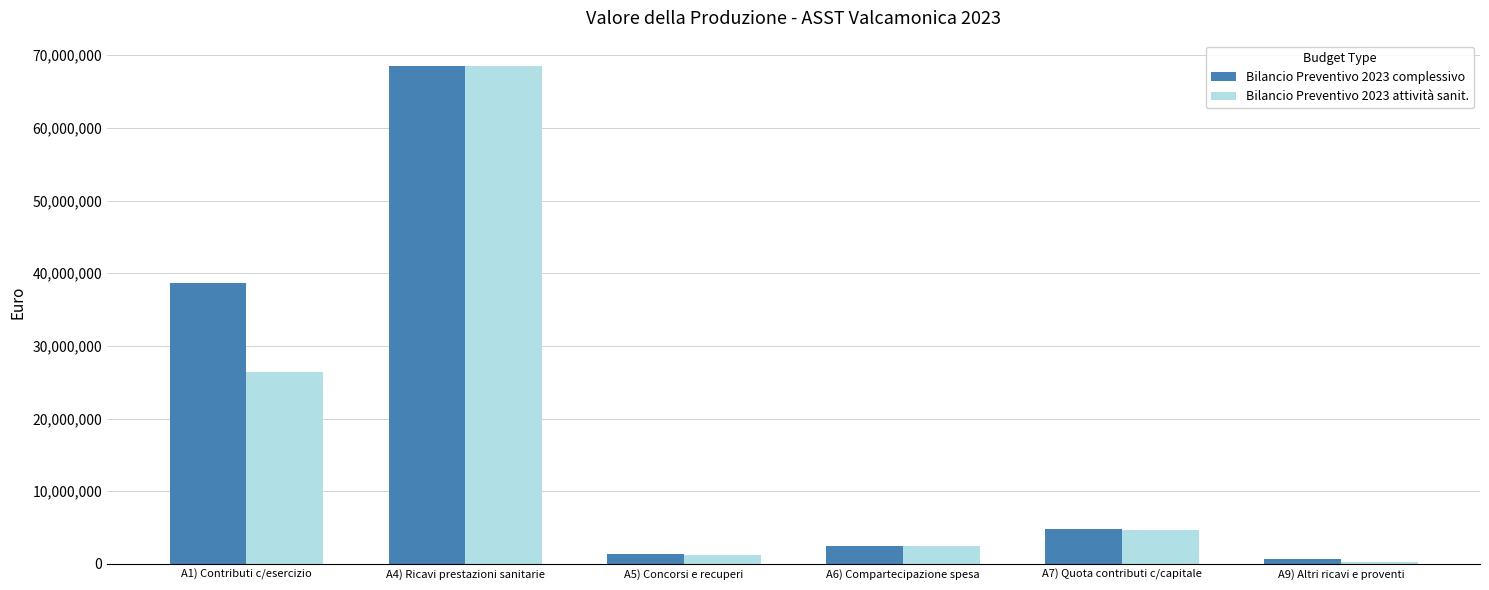

Reading right to left, transcribe all the data shown in this chart.

Bilancio Preventivo 2023 complessivo: A9) Altri ricavi e proventi=720086	A7) Quota contributi c/capitale=4761156	A6) Compartecipazione spesa=2501577	A5) Concorsi e recuperi=1395202	A4) Ricavi prestazioni sanitarie=68571398	A1) Contributi c/esercizio=38709146
Bilancio Preventivo 2023 attività sanit.: A9) Altri ricavi e proventi=219600	A7) Quota contributi c/capitale=4635528	A6) Compartecipazione spesa=2493000	A5) Concorsi e recuperi=1279894	A4) Ricavi prestazioni sanitarie=68509127	A1) Contributi c/esercizio=26448975